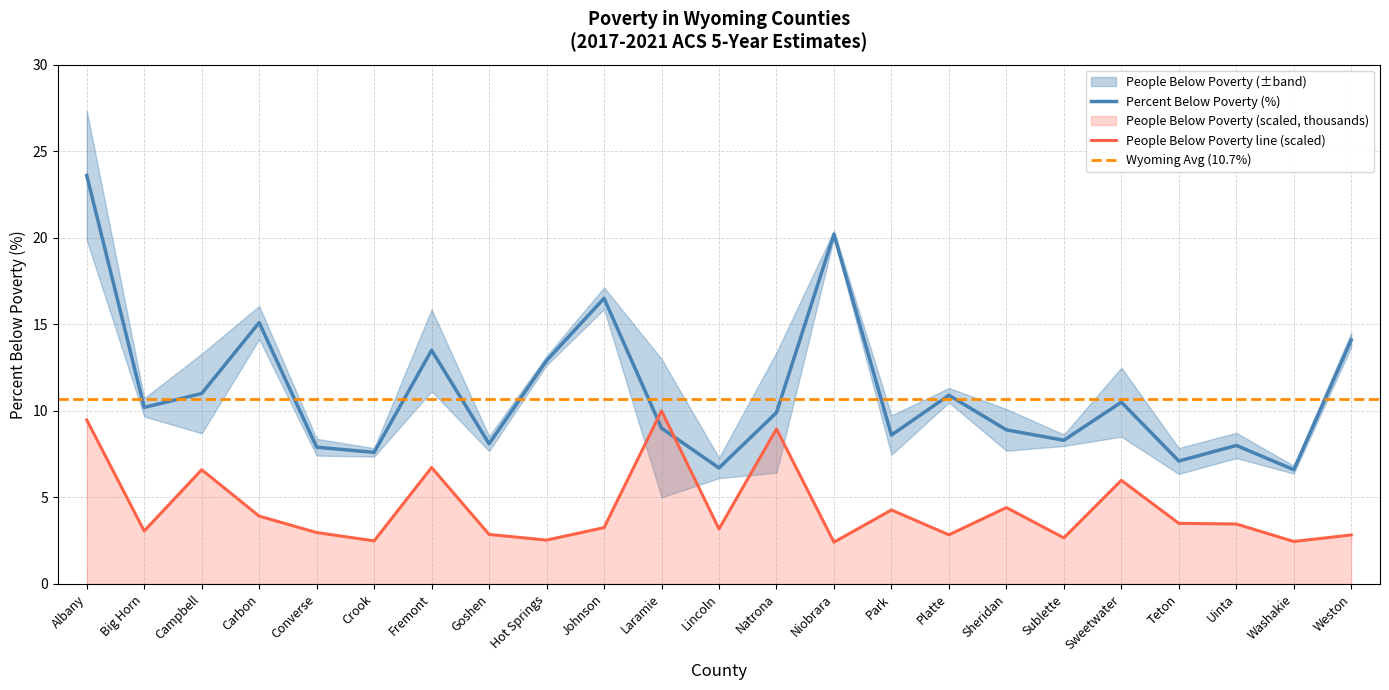

Reading left to right, transcribe all the data shown in this chart.

Percent Below Poverty: 23.6	10.2	11.0	15.1	7.9	7.6	13.5	8.1	12.9	16.5	9.0	6.7	9.9	20.2	8.6	10.9	8.9	8.3	10.5	7.1	8.0	6.6	14.1
People Below Poverty (thousands): 9.5	3.1	6.6	3.9	3.0	2.5	6.7	2.9	2.5	3.3	10.0	3.2	9.0	2.4	4.3	2.8	4.4	2.7	6.0	3.5	3.5	2.5	2.8